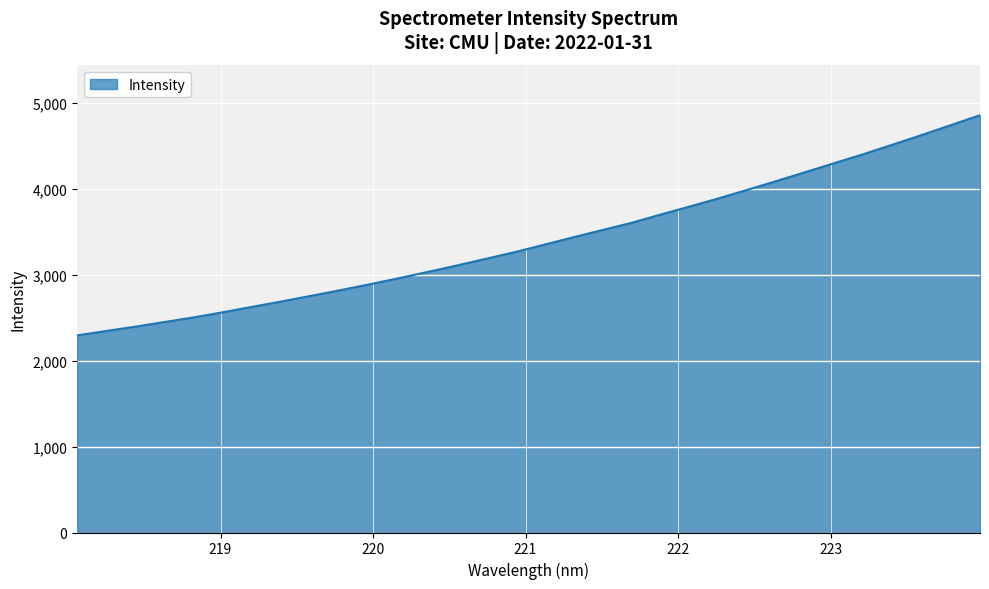

True or false: there are more than 1 points higher than both neighbors.

False